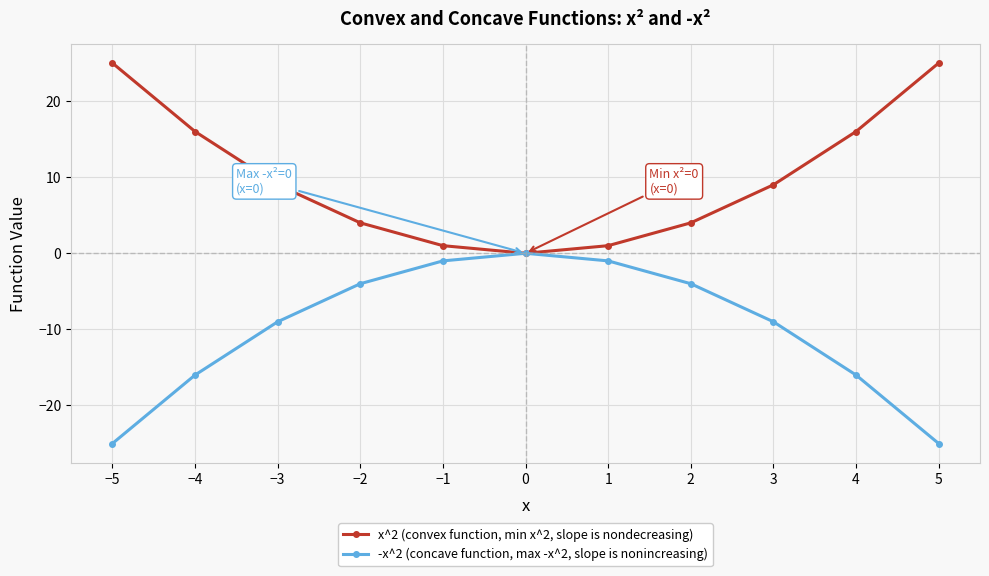

Rank the series at 2 from highest to lowest value.

x^2 (convex function, min x^2, slope is nondecreasing), -x^2 (concave function, max -x^2, slope is nonincreasing)